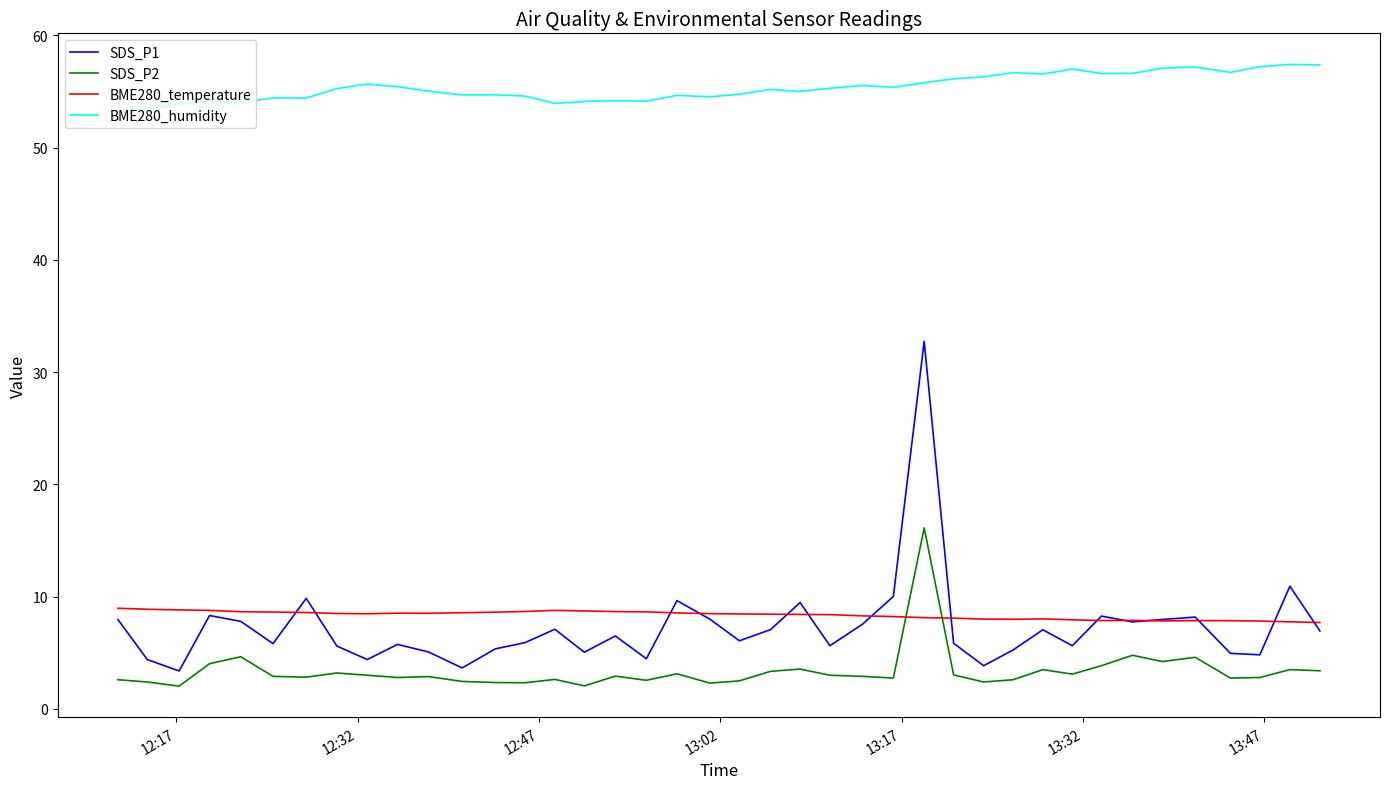

Which series has the largest range (max minus min)?

SDS_P1